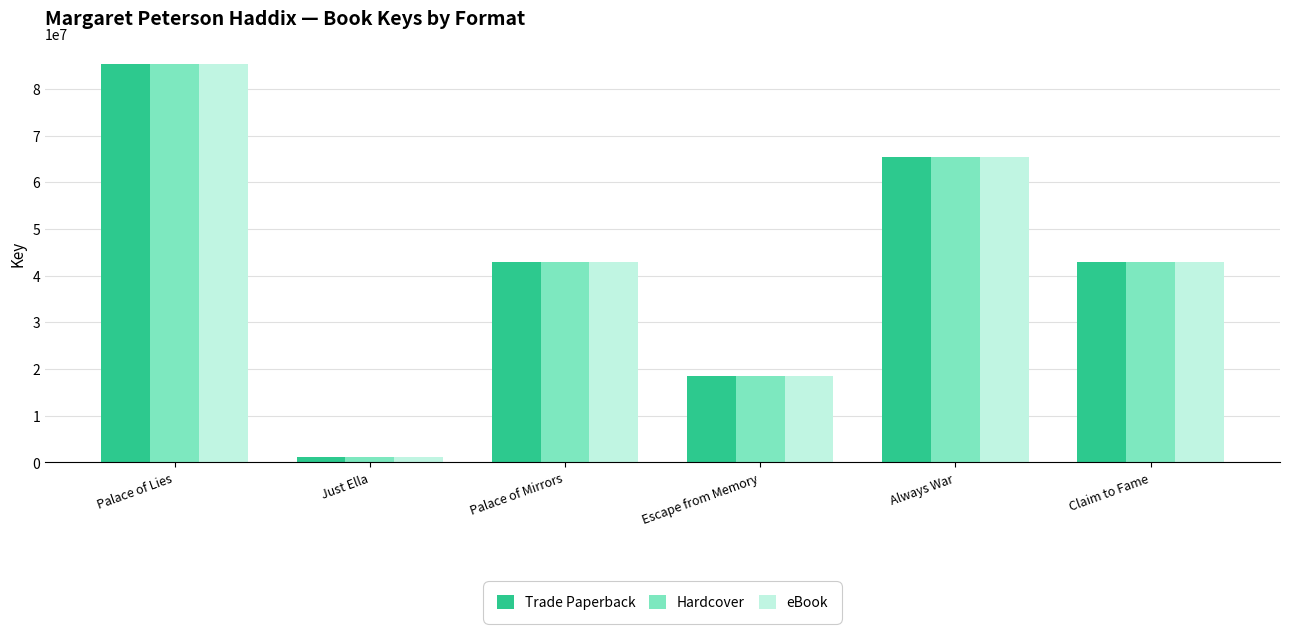

How many bars are there in each group?

3